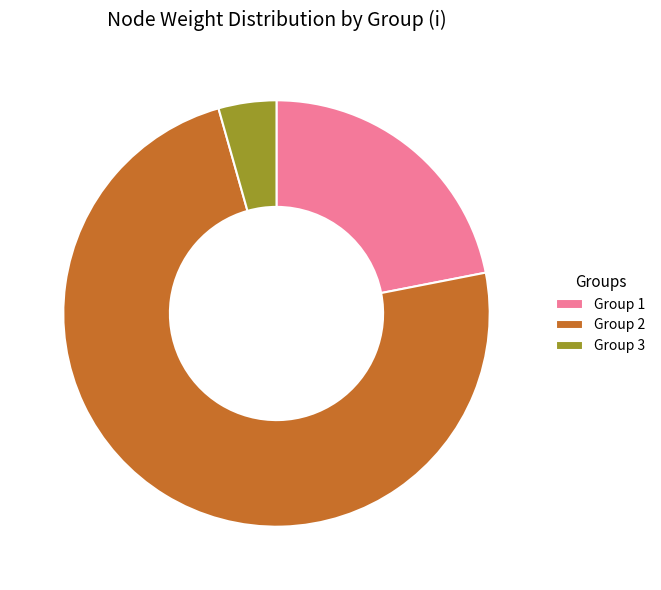

Rank the categories by value from highest to lowest.

Group 2, Group 1, Group 3